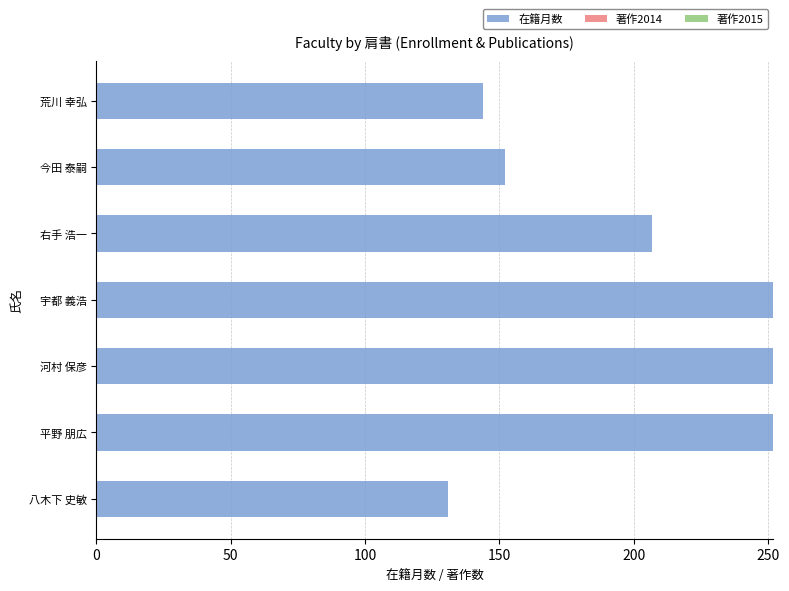

What is the sum of all values?

1390